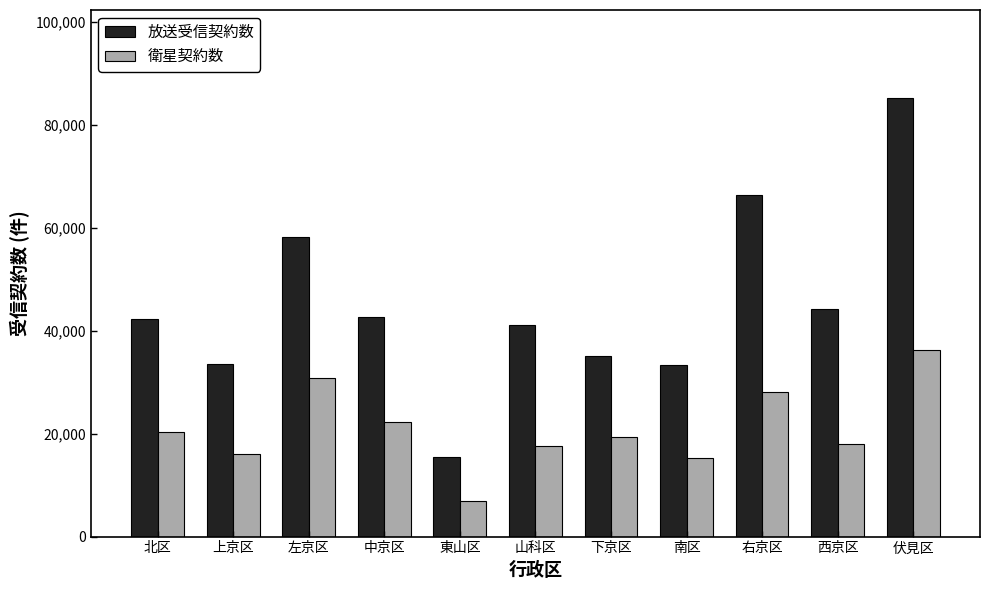

Rank the series by their maximum value, from highest to lowest.

放送受信契約数, 衛星契約数